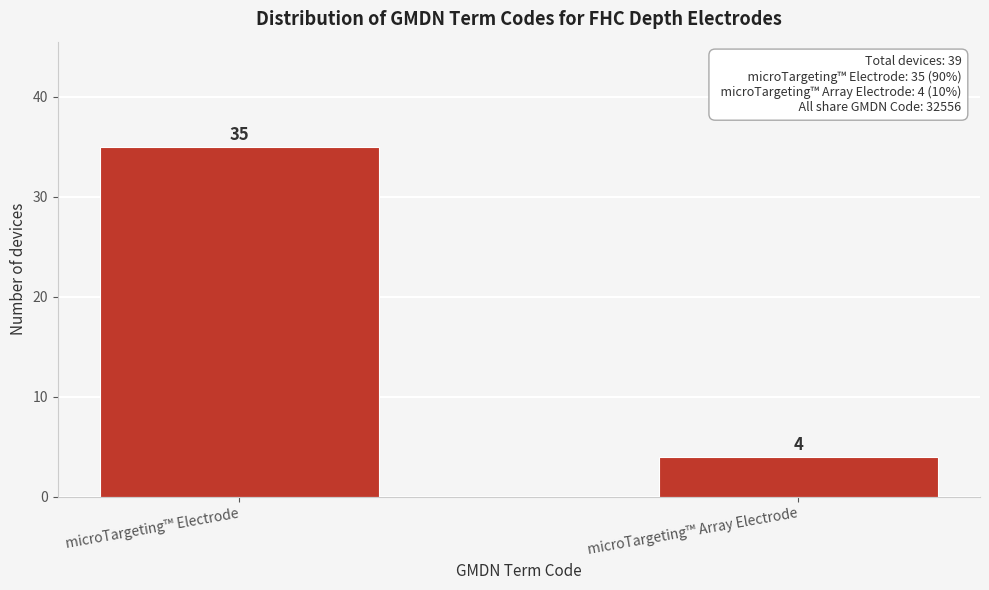

Reading left to right, list all the values displayed in this chart.

35	4